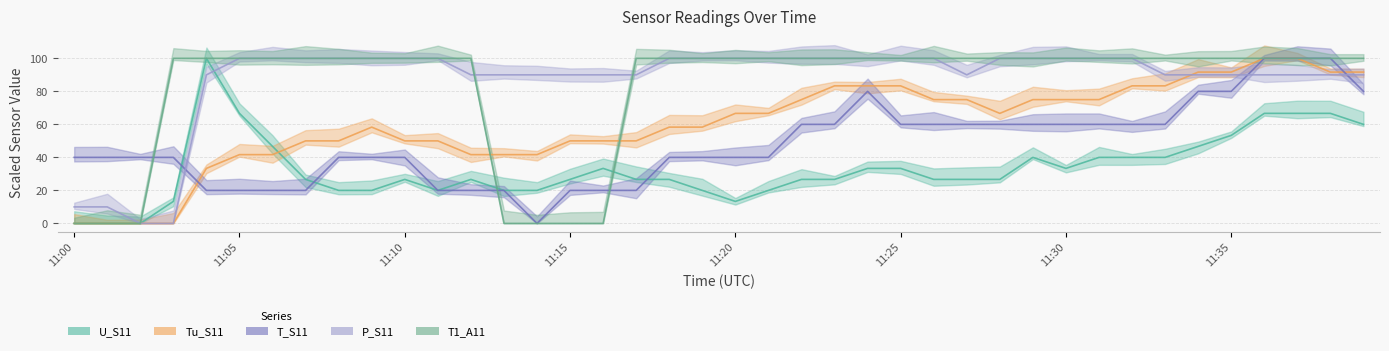

How many times do T_S11 and T1_A11 cross each other?

3